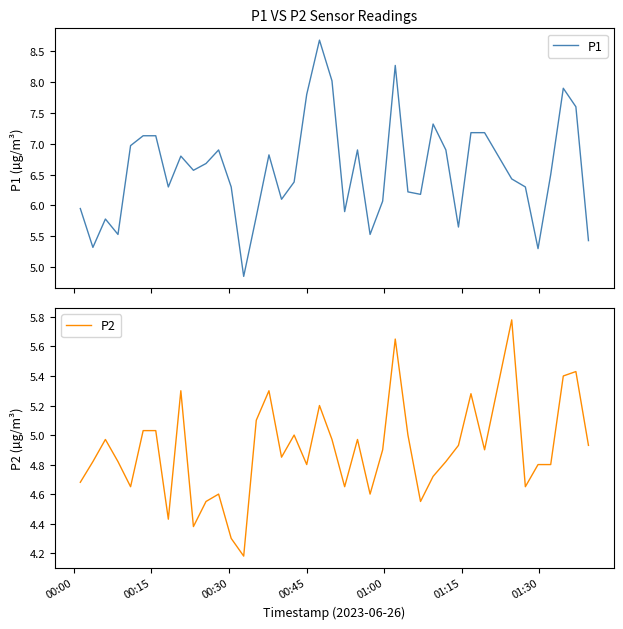

What are all the series names shown in the legend?

P1, P2